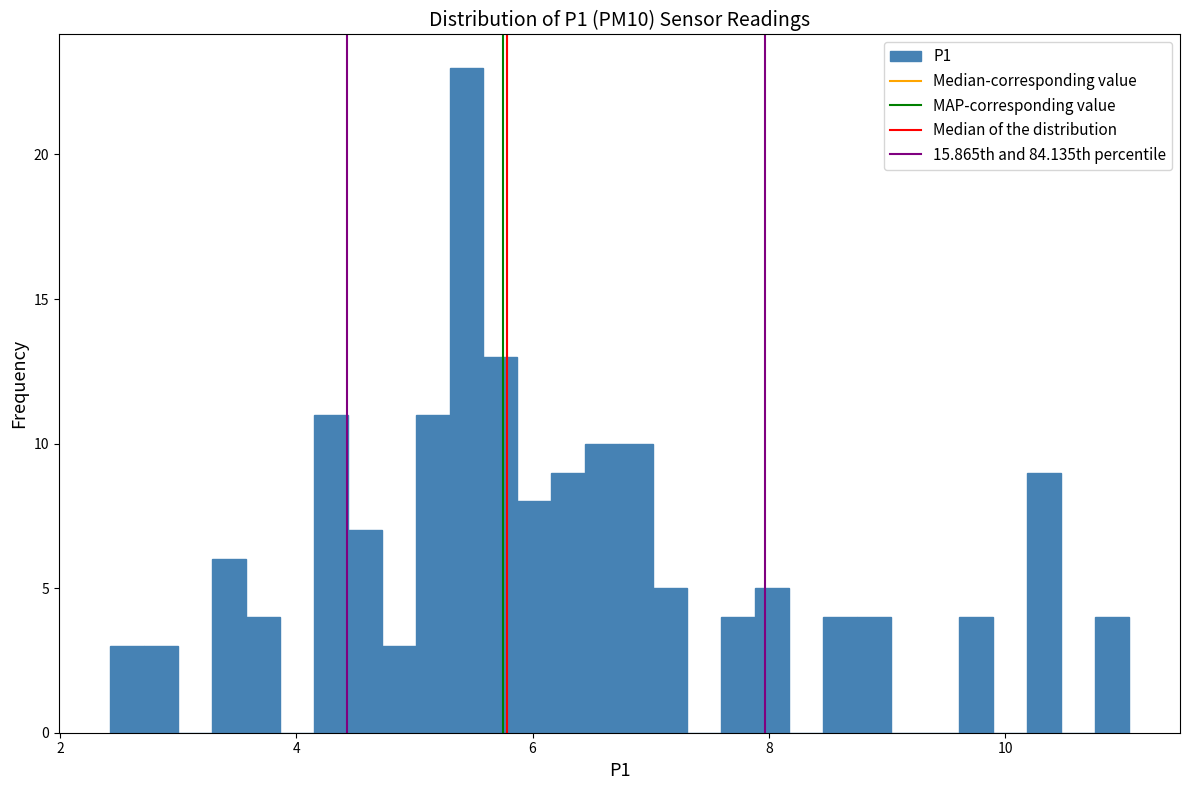

Read against the x-axis, roughly where is the centre of the tallest bar?

5.4